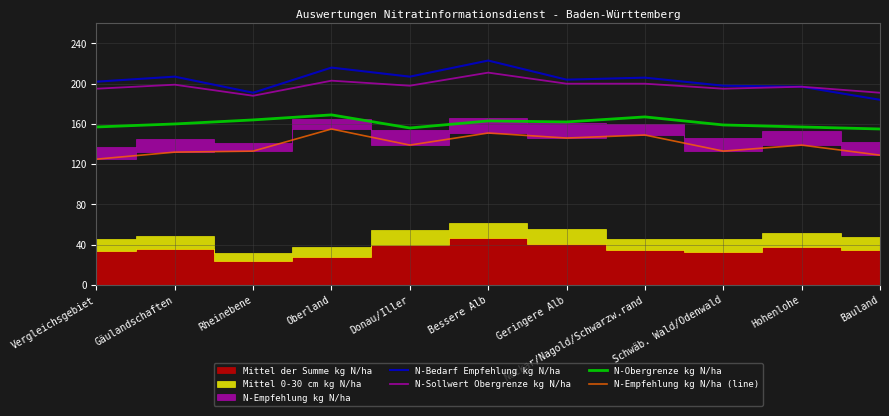

True or false: N-Obergrenze kg N/ha and N-Sollwert Obergrenze kg N/ha cross at least once.

False